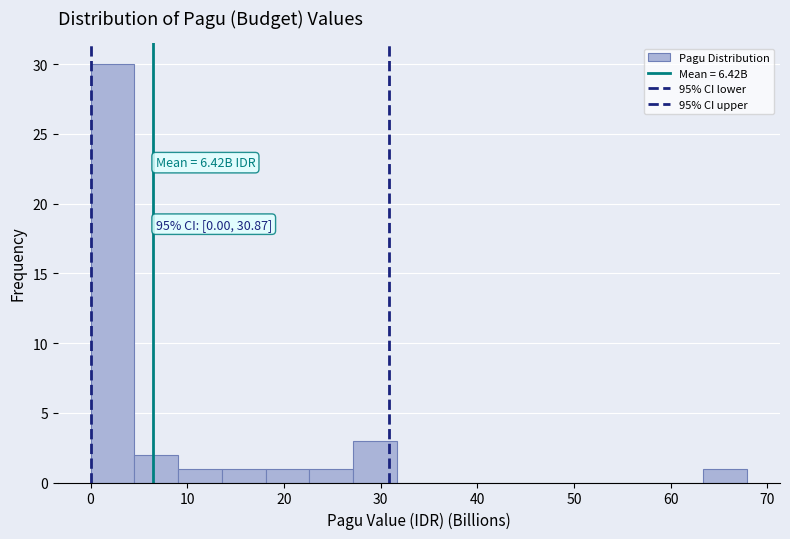

Over which range of the x-axis is the bar tallest?

0 to 5